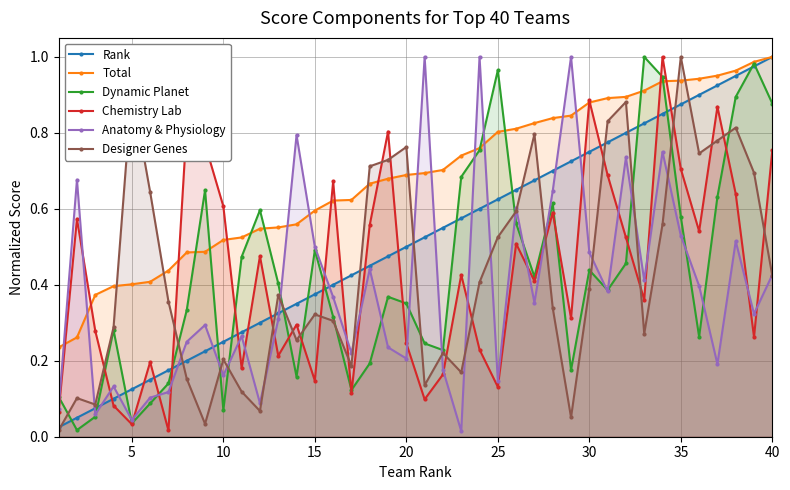

How many distinct data groups are displayed?

6